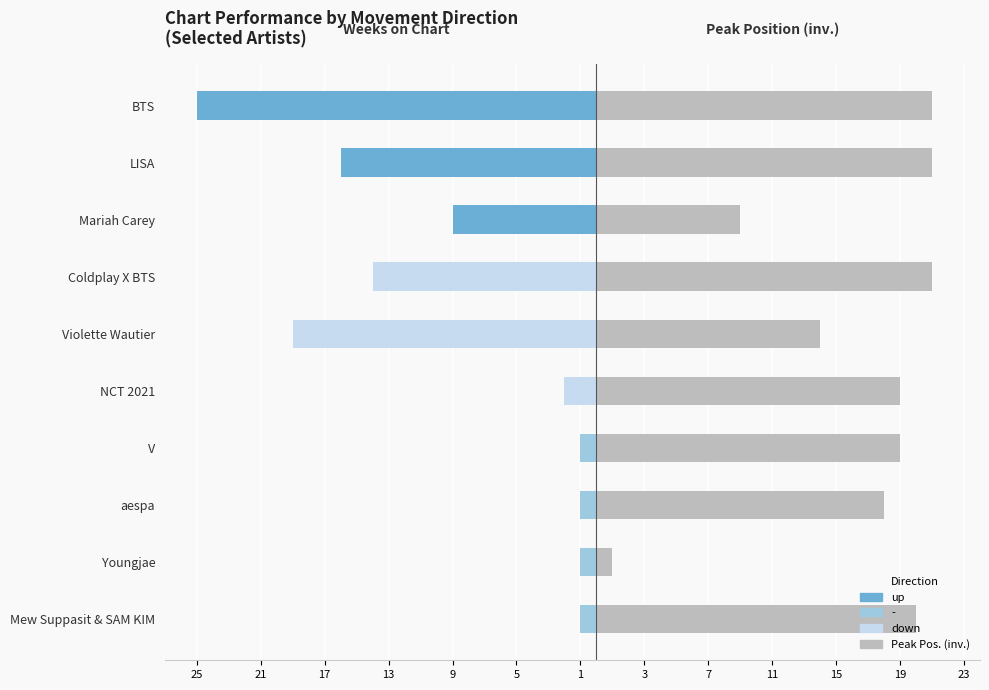

Does the chart contain any negative values?

Yes